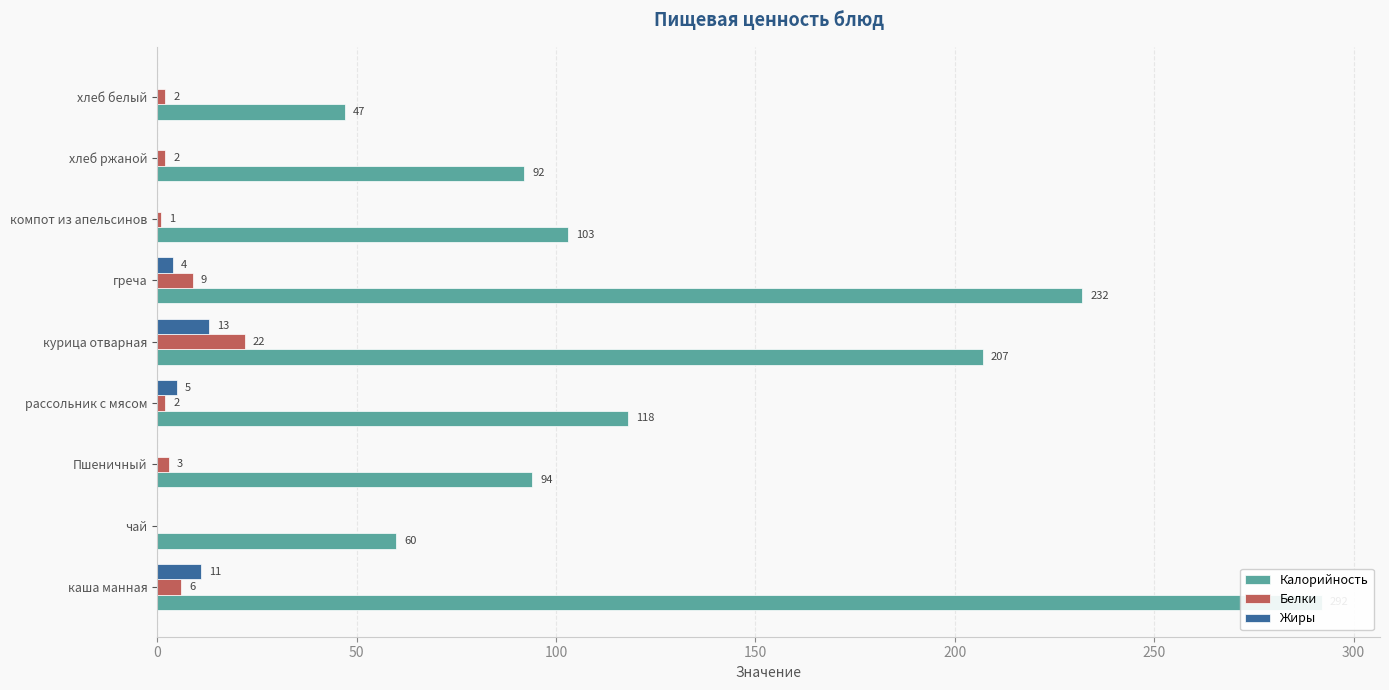

Is the value of Белки at чай greater than the value of Калорийность at курица отварная?

No